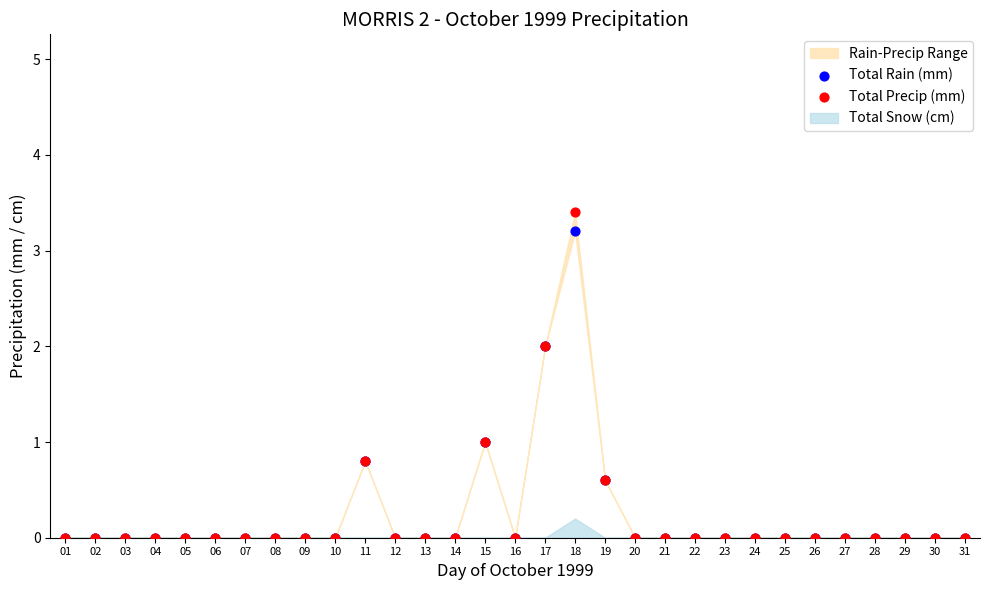

Which series has the largest Y range (max minus min)?

Total Precip (mm)